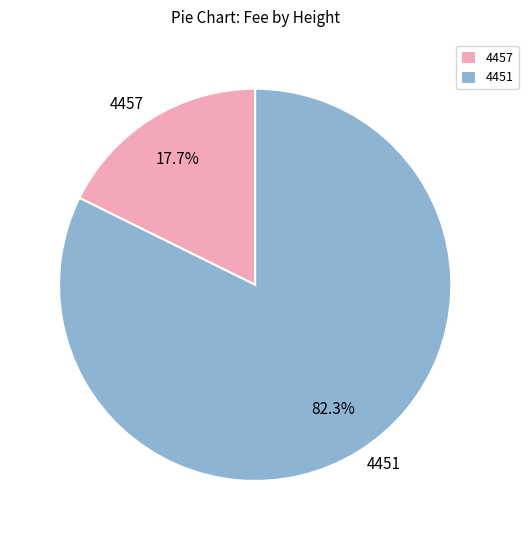

Which category has the smallest portion of the pie?

4457